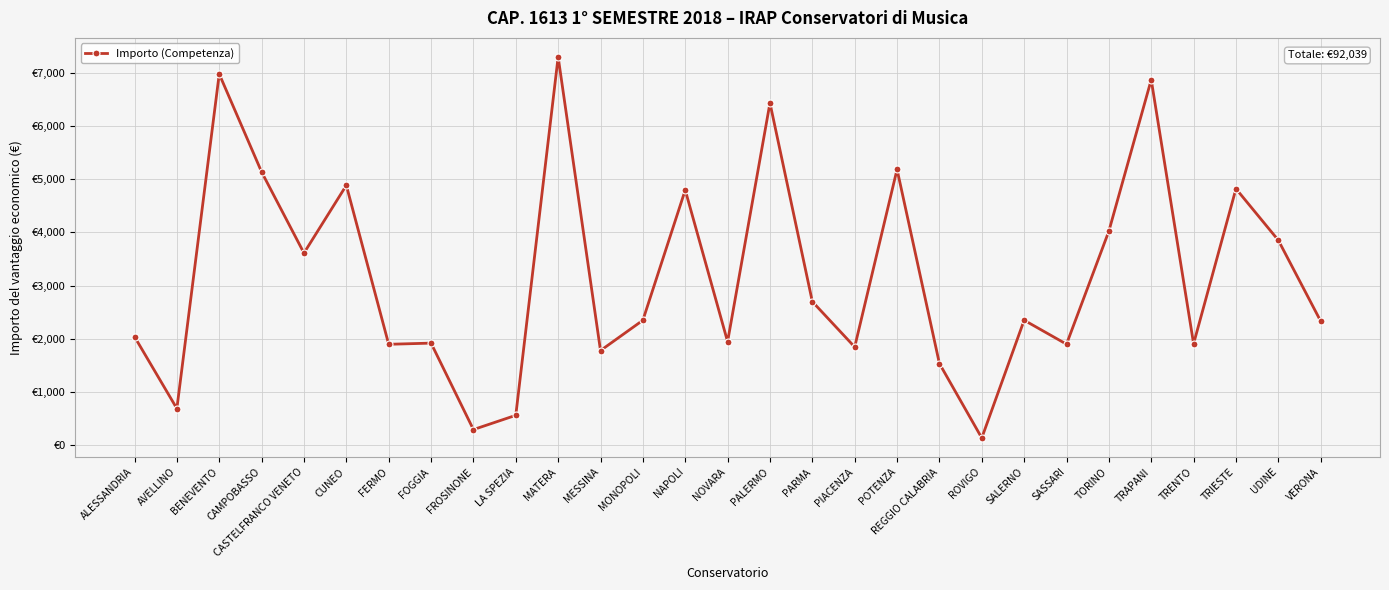

At which label does the data first exceed 2347?

BENEVENTO